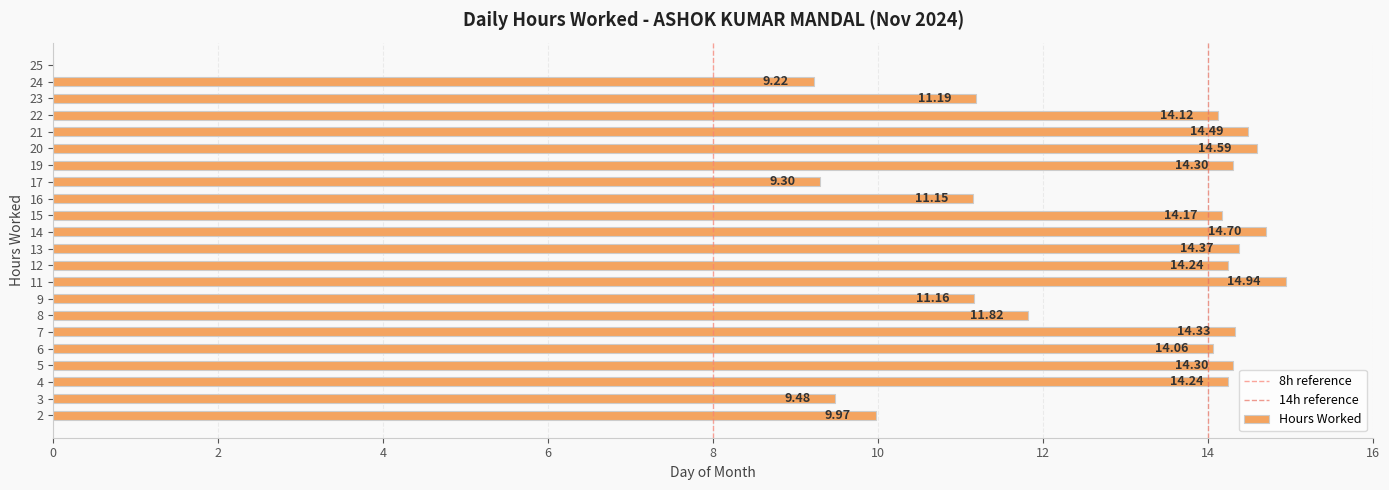

Where is the data nearest to the value 7?

24